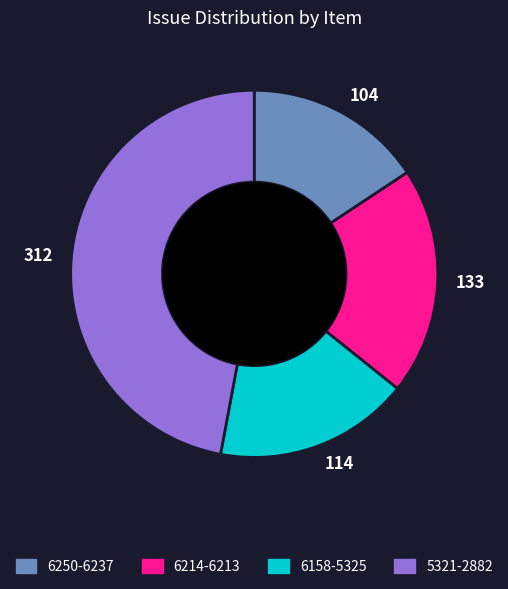

Which category has the biggest portion of the pie?

312